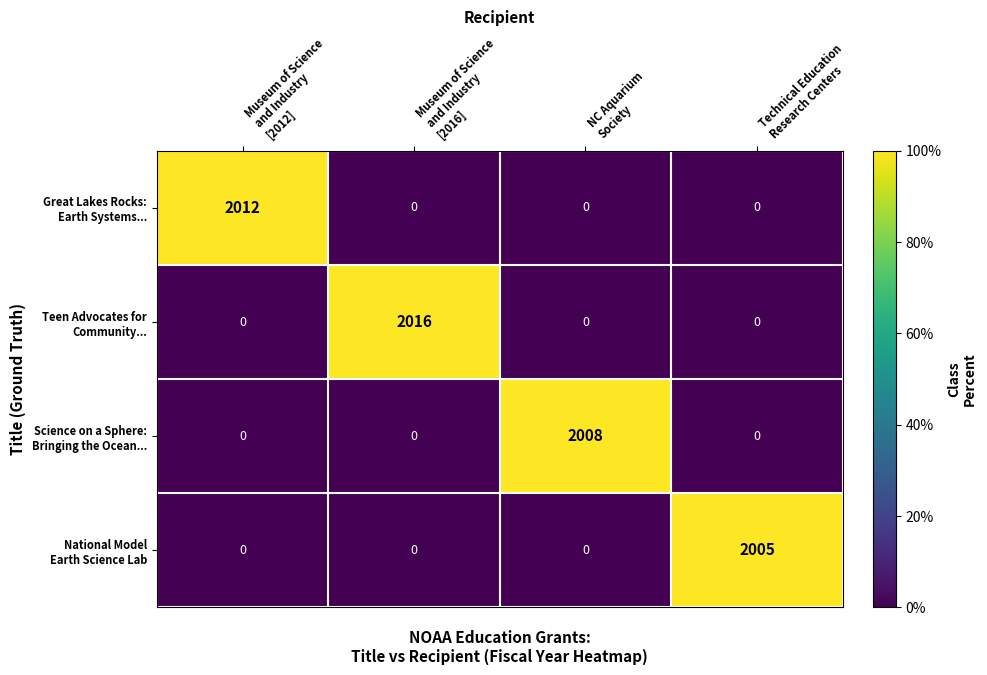

At which category does the chart reach its peak across all series?

Museum of Science
and Industry
[2016]